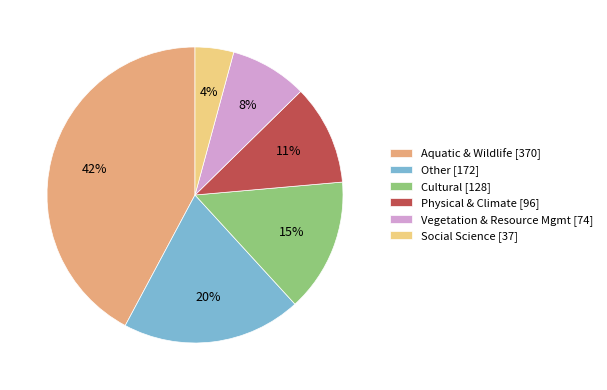

Is there a majority slice in this chart?

No